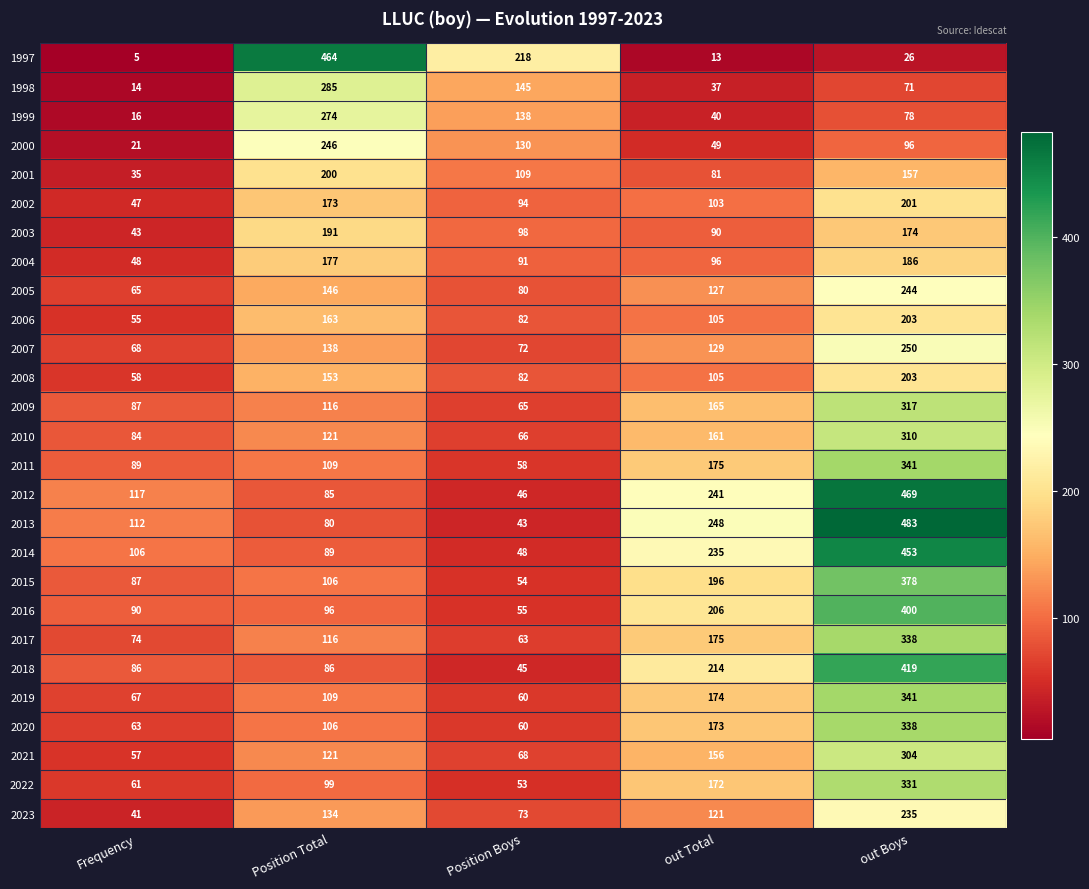

Which series has the largest range (max minus min)?

1997